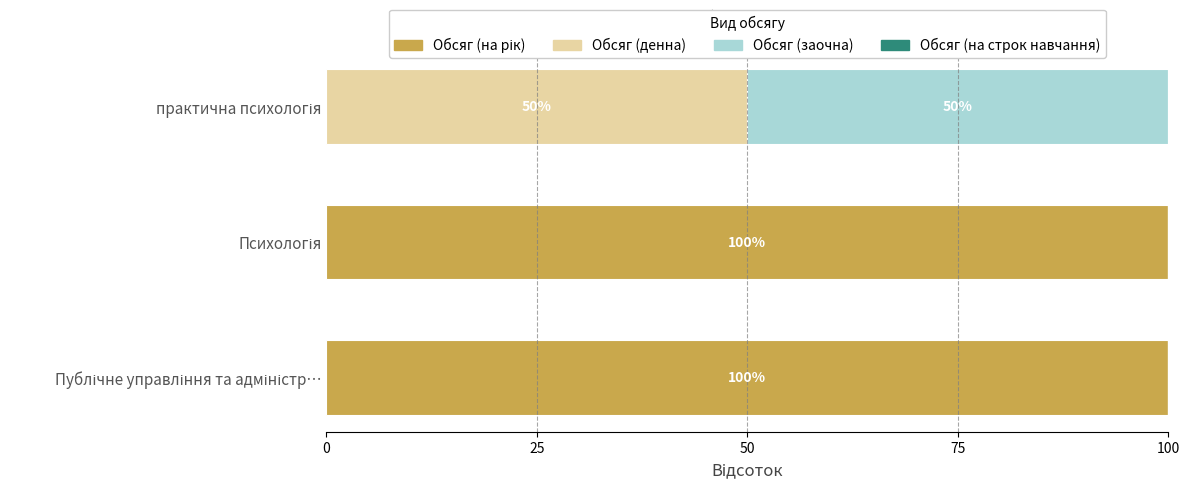

What is the sum of all Обсяг (денна) values?

50.0